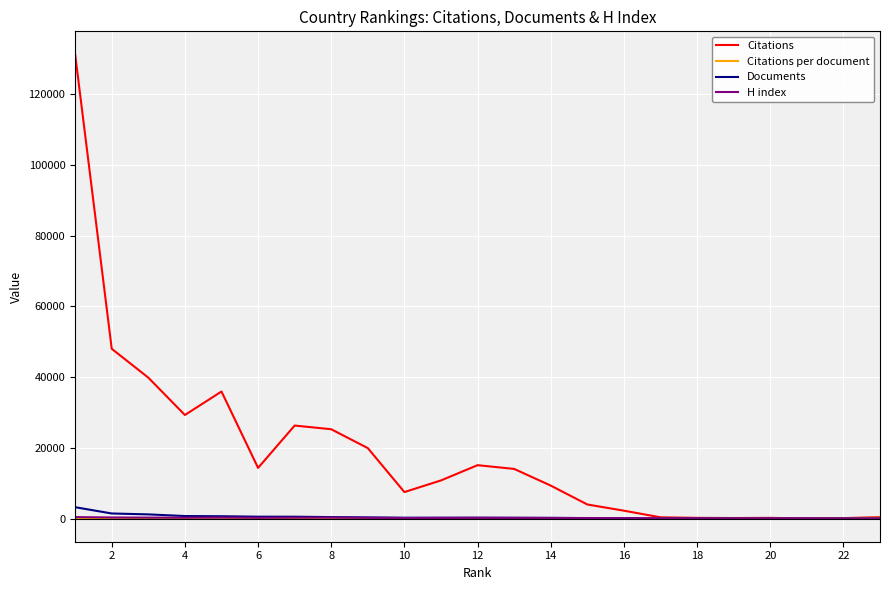

Which series has the largest total across all categories?

Citations